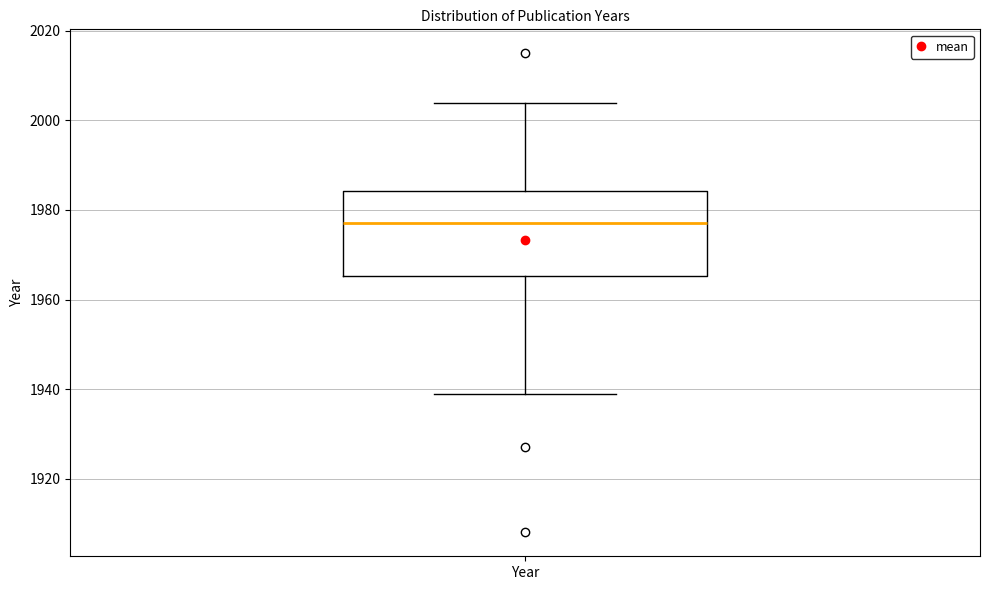

Where does the lower whisker of the box for Year end on the y-axis? The values are not printed on the chart, so give them approximately, as read against the axis.

1940